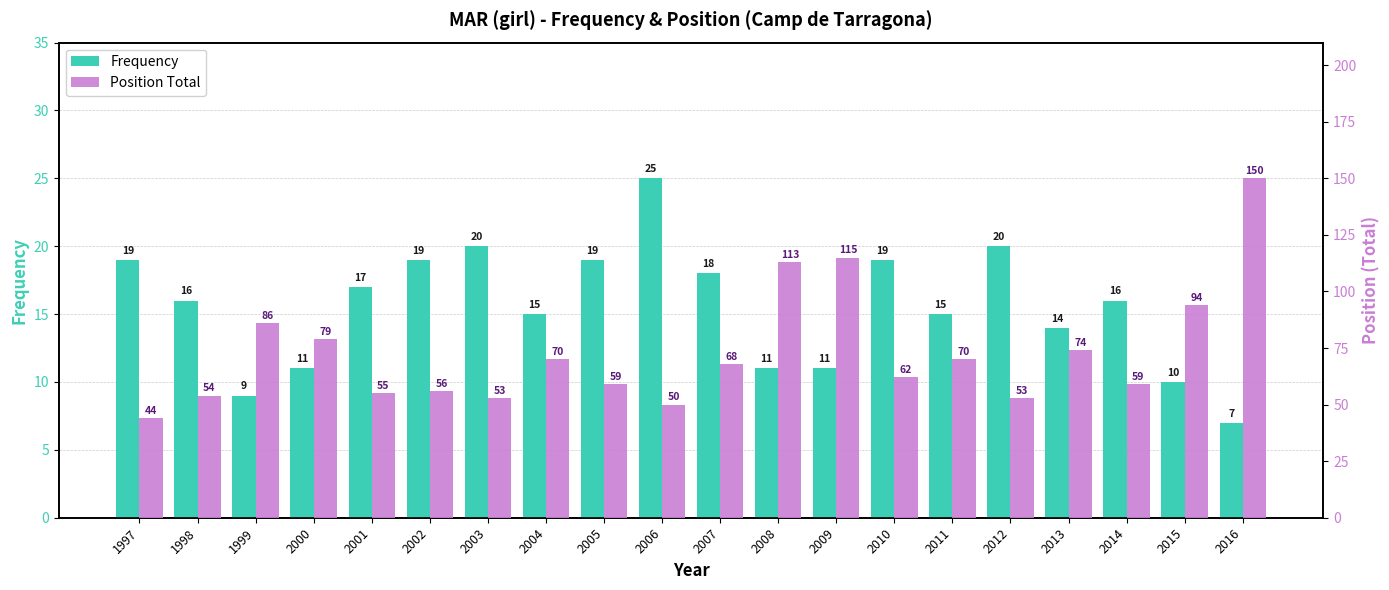

What is the highest value of the Position Total series?

150